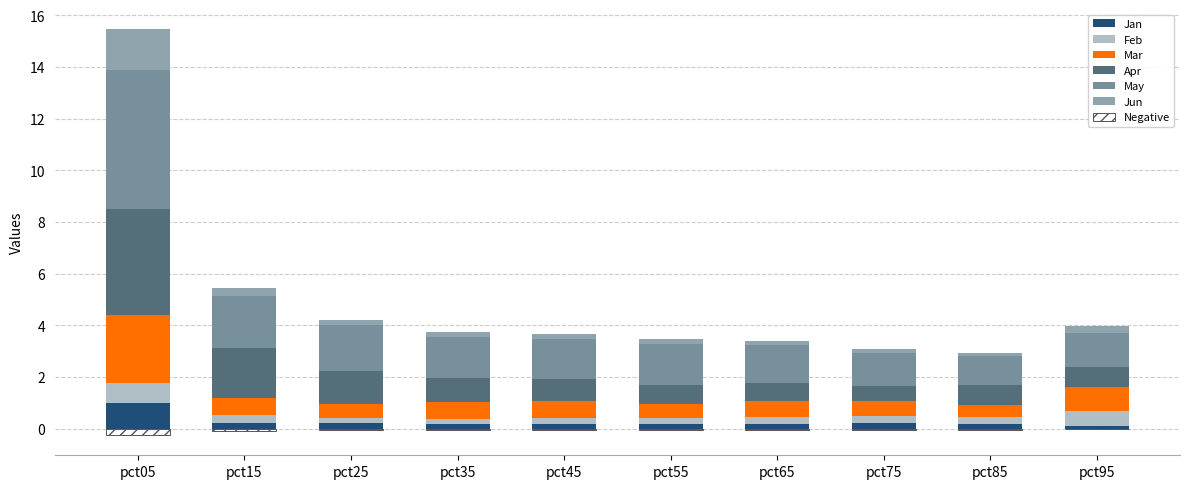

Reading left to right, transcribe all the data shown in this chart.

Jan: 1.0	0.2	0.2	0.2	0.2	0.2	0.2	0.2	0.2	0.1
Feb: 0.8	0.3	0.2	0.2	0.2	0.2	0.3	0.3	0.2	0.6
Mar: 2.6	0.7	0.5	0.7	0.7	0.6	0.6	0.6	0.5	0.9
Apr: 4.1	1.9	1.3	0.9	0.9	0.7	0.7	0.6	0.8	0.8
May: 5.4	2.0	1.8	1.6	1.6	1.6	1.5	1.3	1.1	1.3
Jun: 1.6	0.3	0.2	0.2	0.2	0.2	0.2	0.1	0.1	0.3